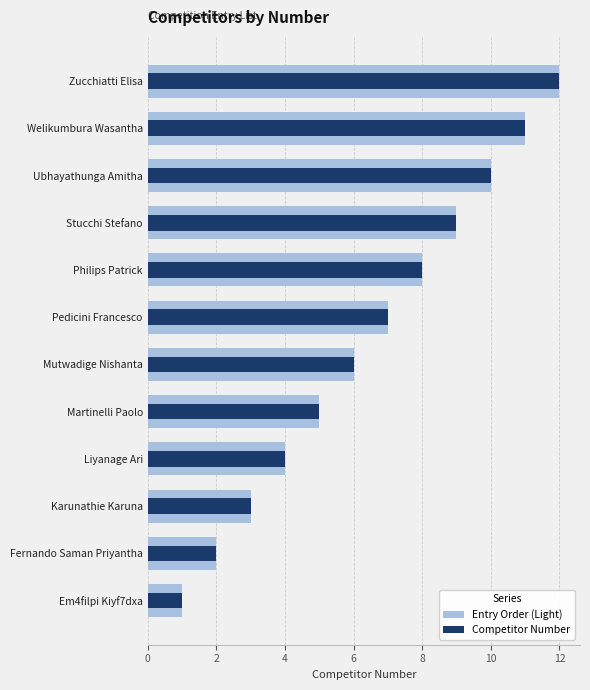

At Ubhayathunga Amitha, list the series in order from largest to smallest.

Entry Order (Light), Competitor Number